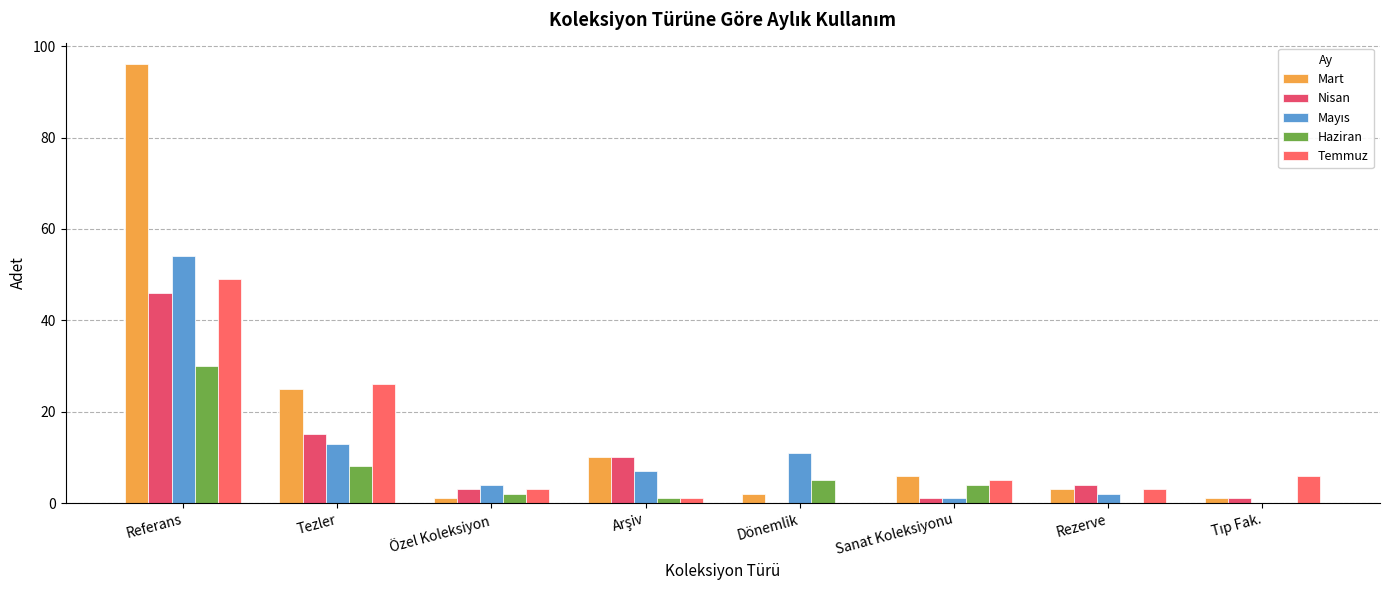

Rank the series at Tezler from lowest to highest value.

Haziran, Mayıs, Nisan, Mart, Temmuz